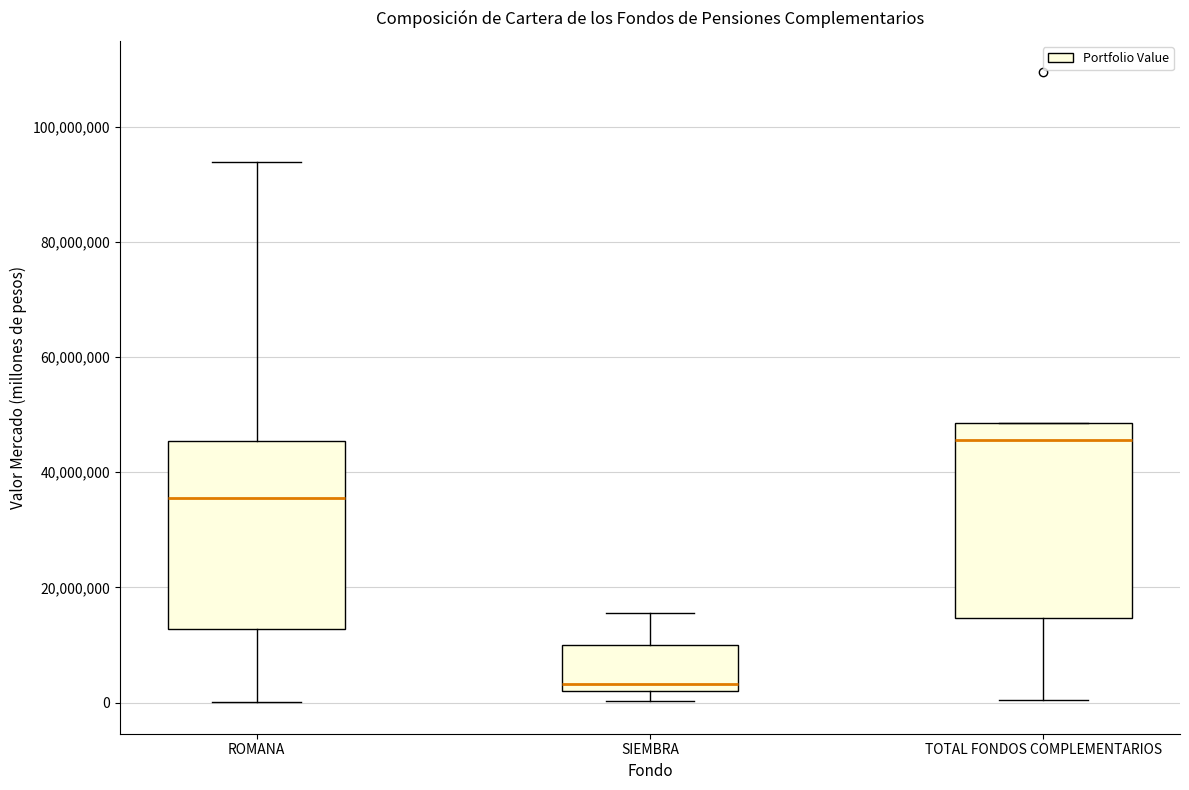

Which box's median line is the lowest?

SIEMBRA